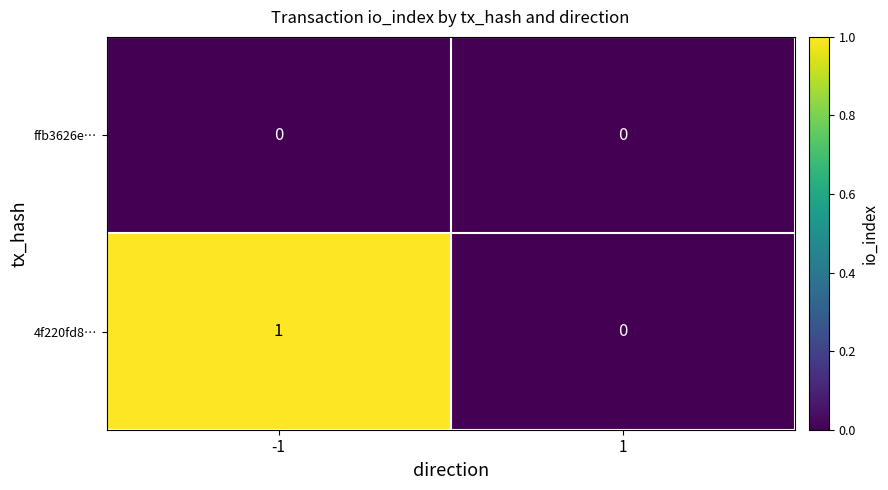

Which series changed the most between -1 and 1?

4f220fd8…